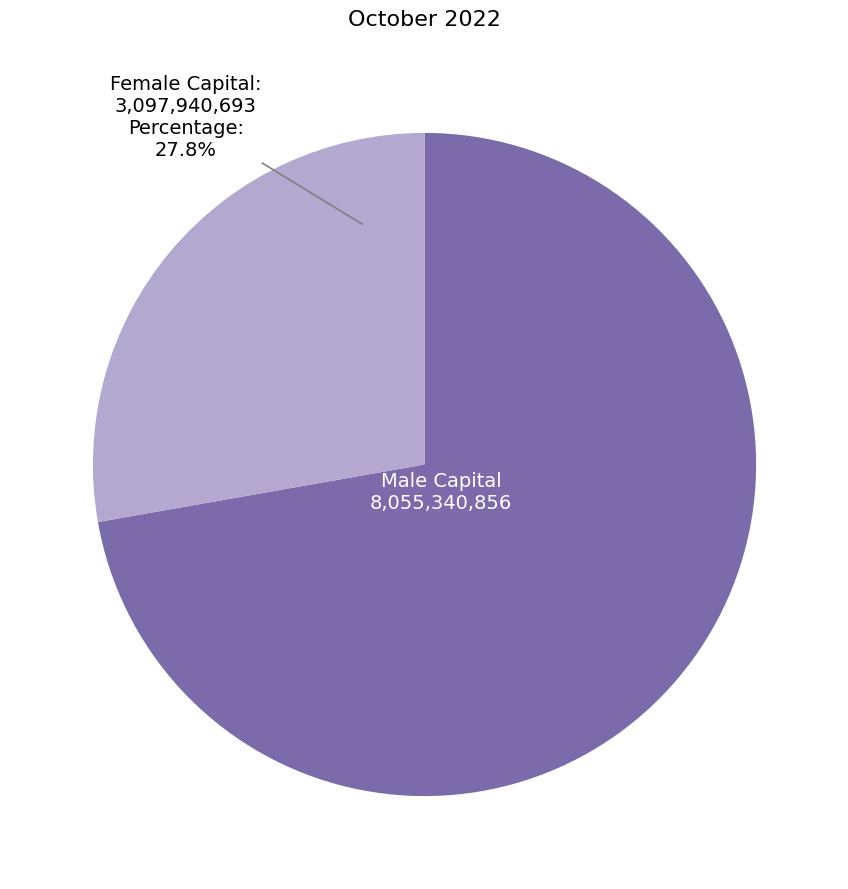

Approximately how many times larger is the value at Male compared to Female?

2.6